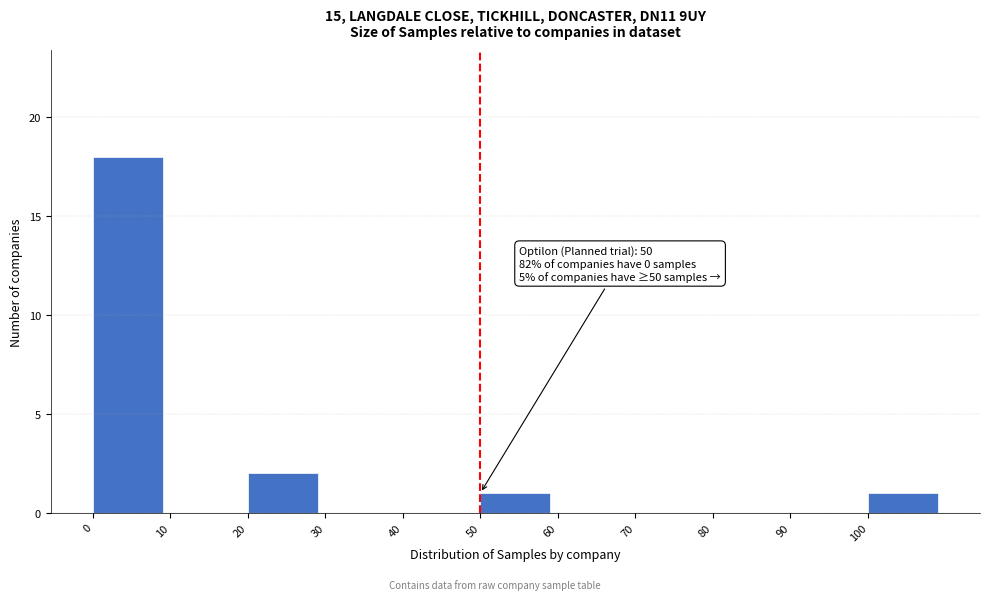

Which range on the x-axis has the tallest bar?

0 to 10